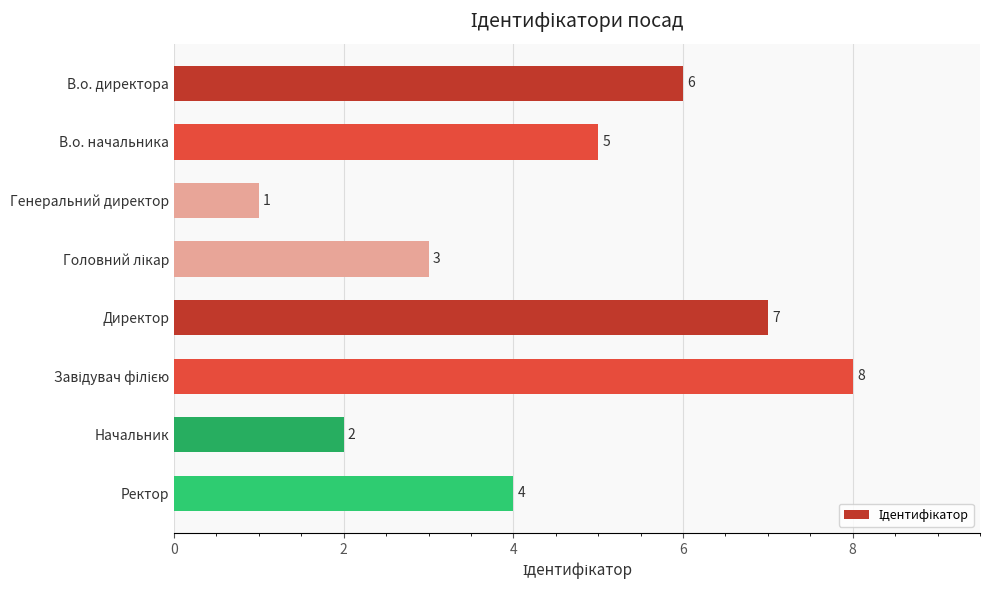

Reading top to bottom, transcribe all the data shown in this chart.

6	5	1	3	7	8	2	4